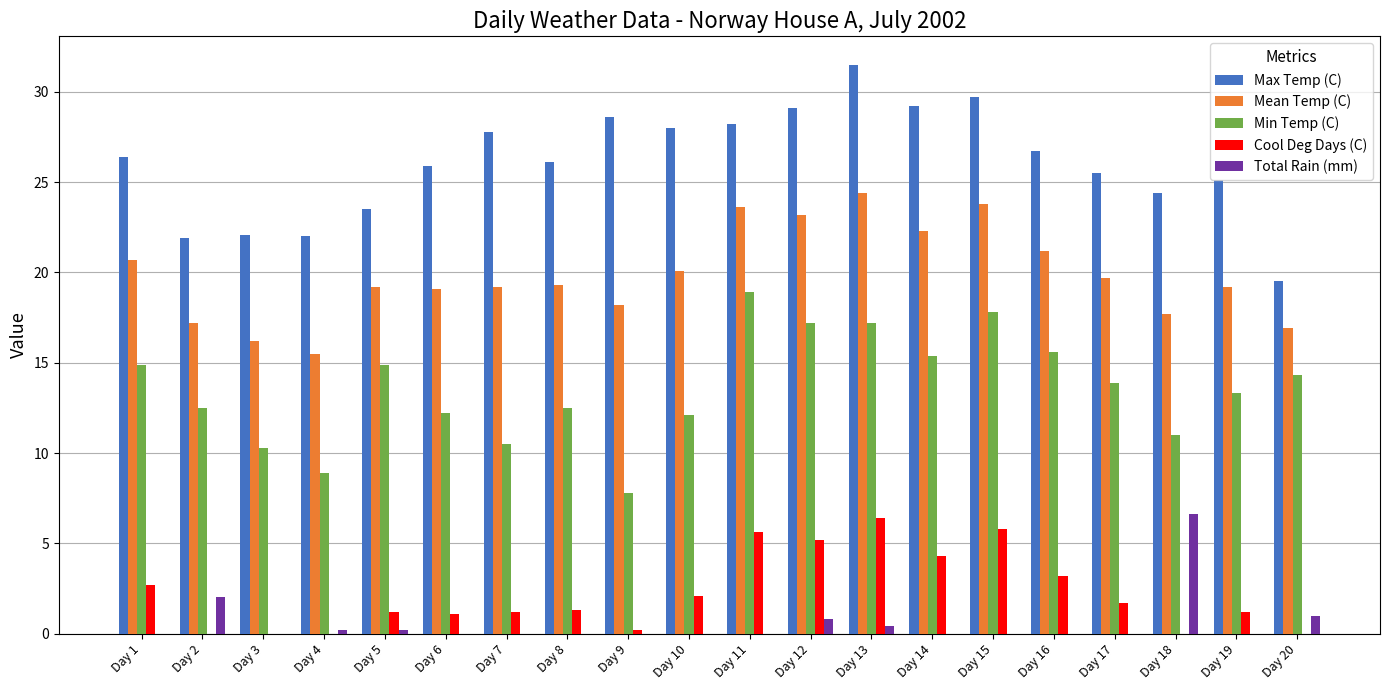

True or false: Total Rain (mm) has a value of 0.0 at Day 1.

True